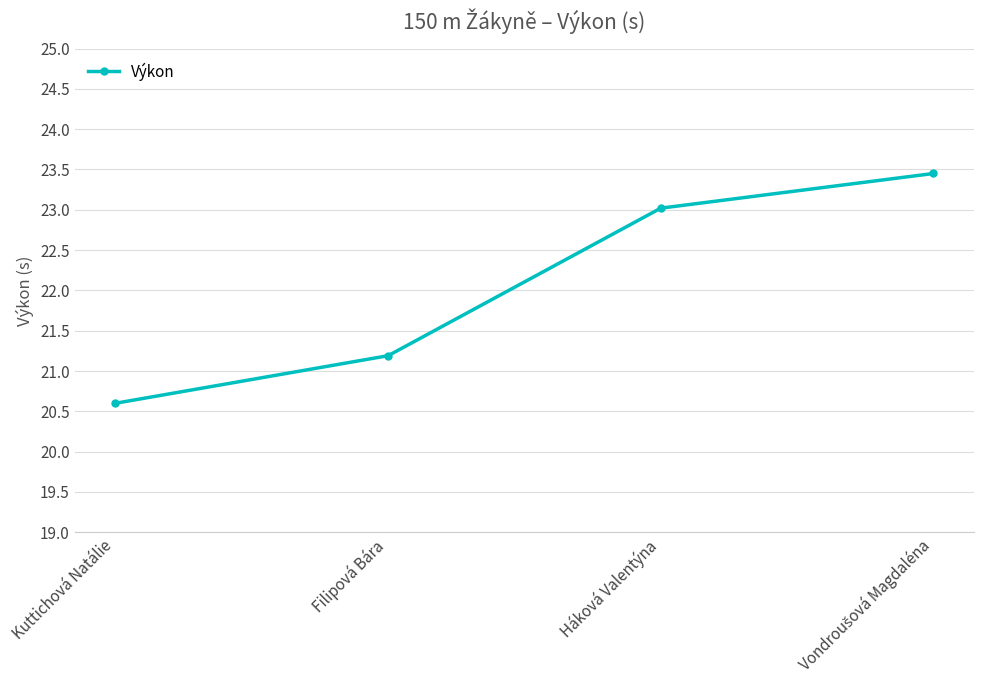

Is it true that the value at Filipová Bára is 8.3?

False